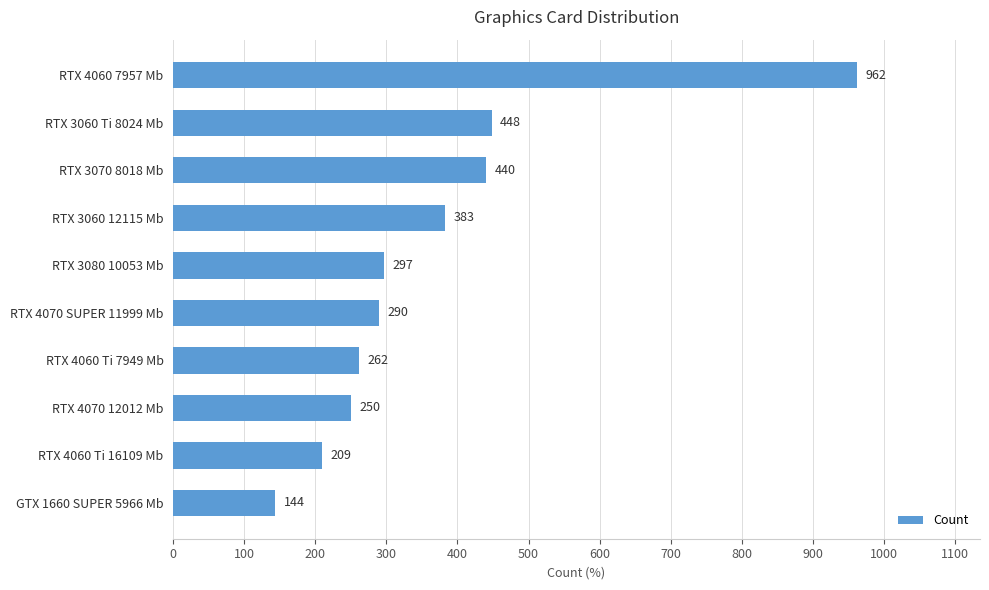

What is the label of the 10th bar from the bottom?

RTX 4060 7957 Mb